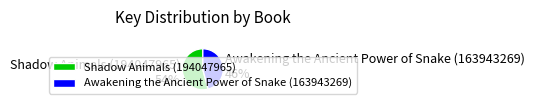

To the nearest percent, what is the average slice percentage?

50%